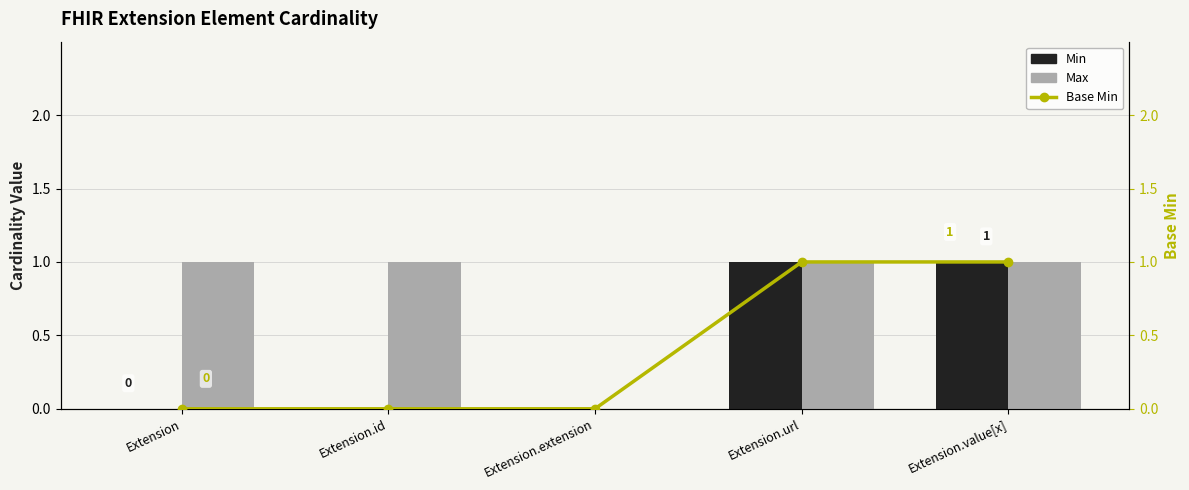

How many values in Min are above zero?

2